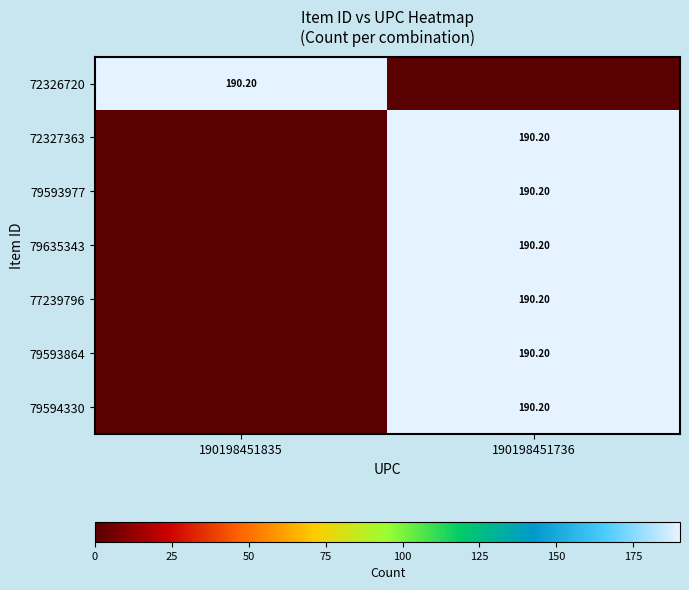

Which has a higher value, 190198451835 or 190198451736?

190198451835